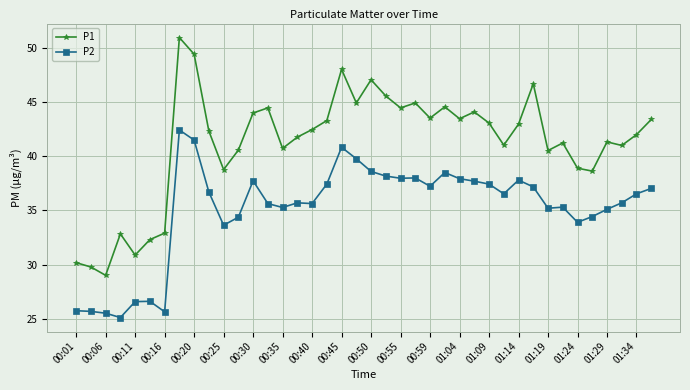

List the series in order of their overall mean, highest first.

P1, P2